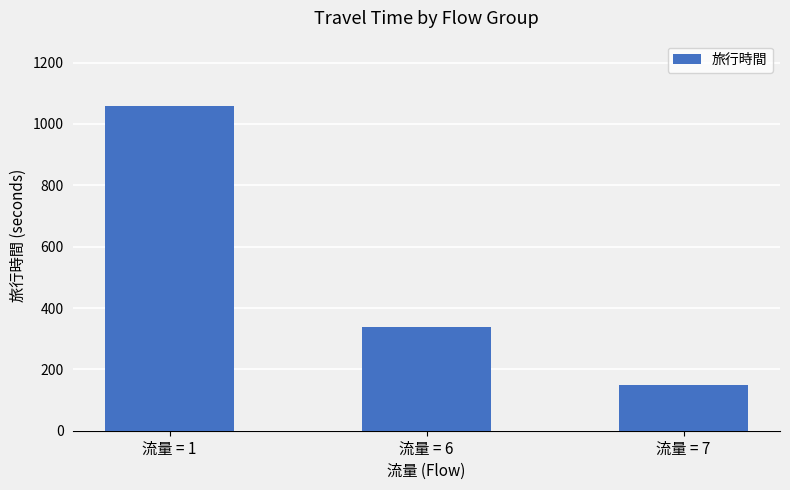

The value at 流量 = 6 is 192.8. True or false?

False